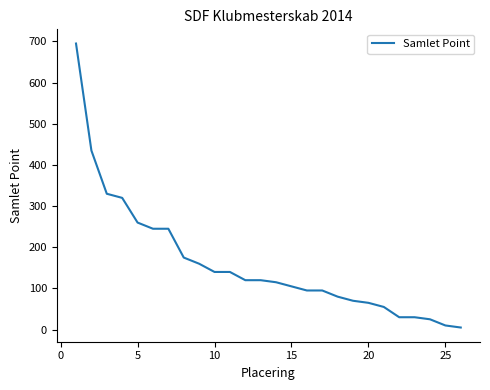

What is the difference between the maximum and minimum values?

690